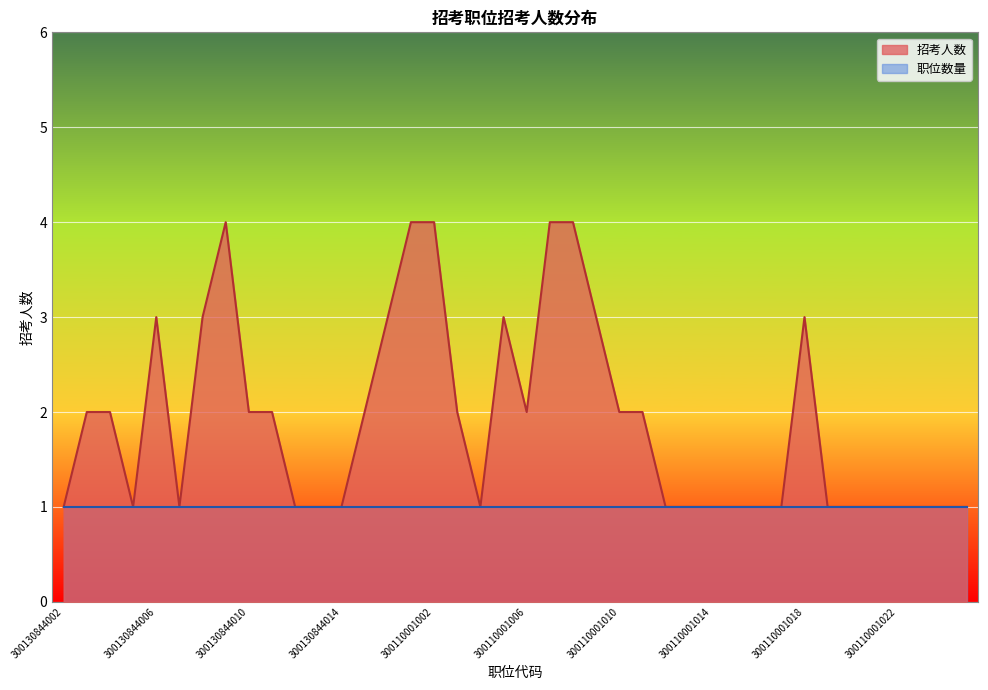

The value at 300130846012 is 5. True or false?

False